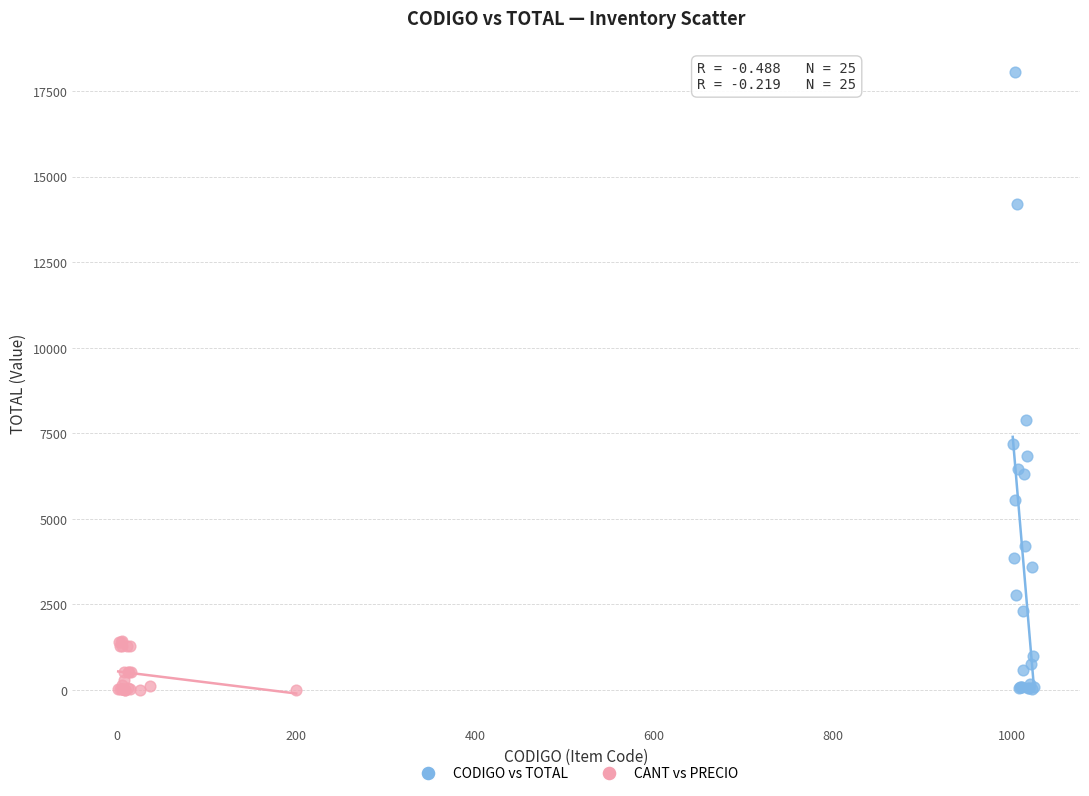

Which series contains the highest Y value?

CODIGO vs TOTAL